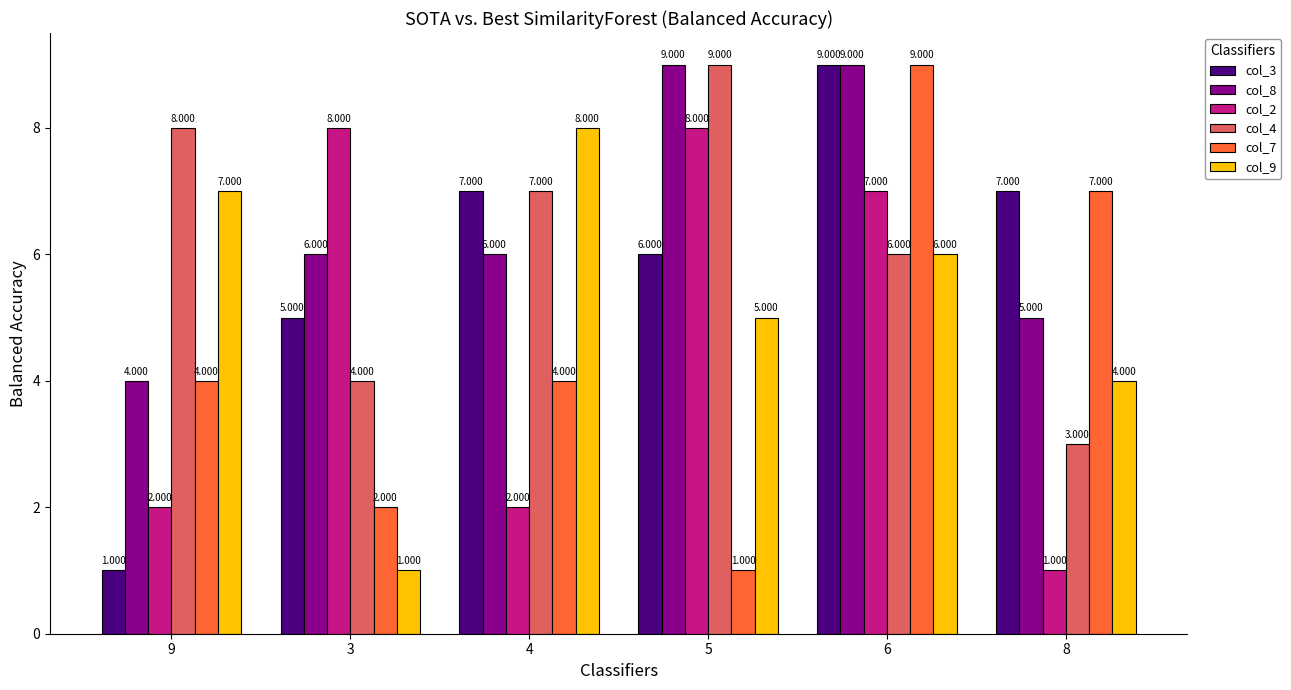

What is the difference between the highest and lowest values at 3?

7